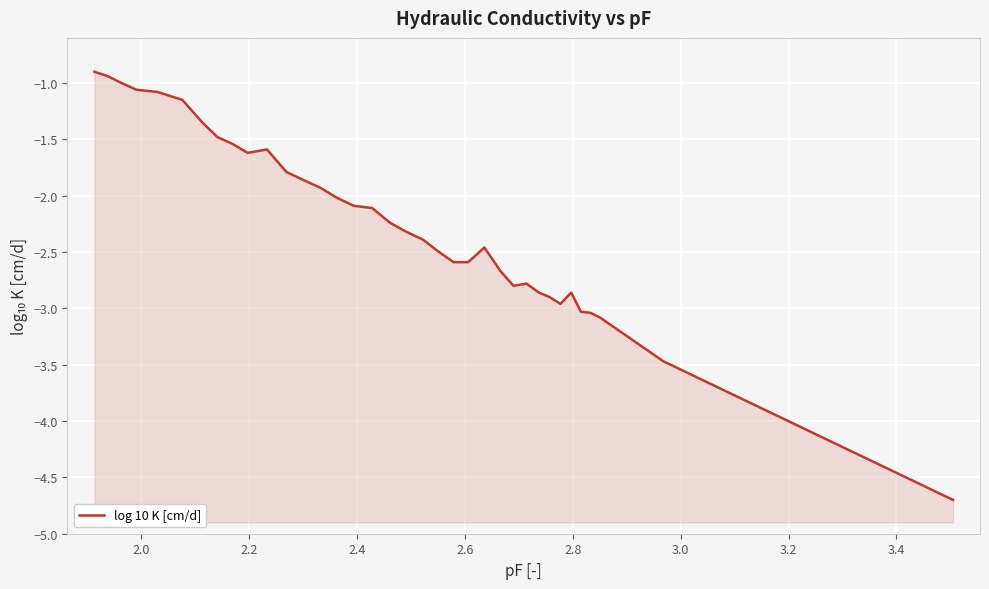

What is the minimum value shown in the chart?

-4.7